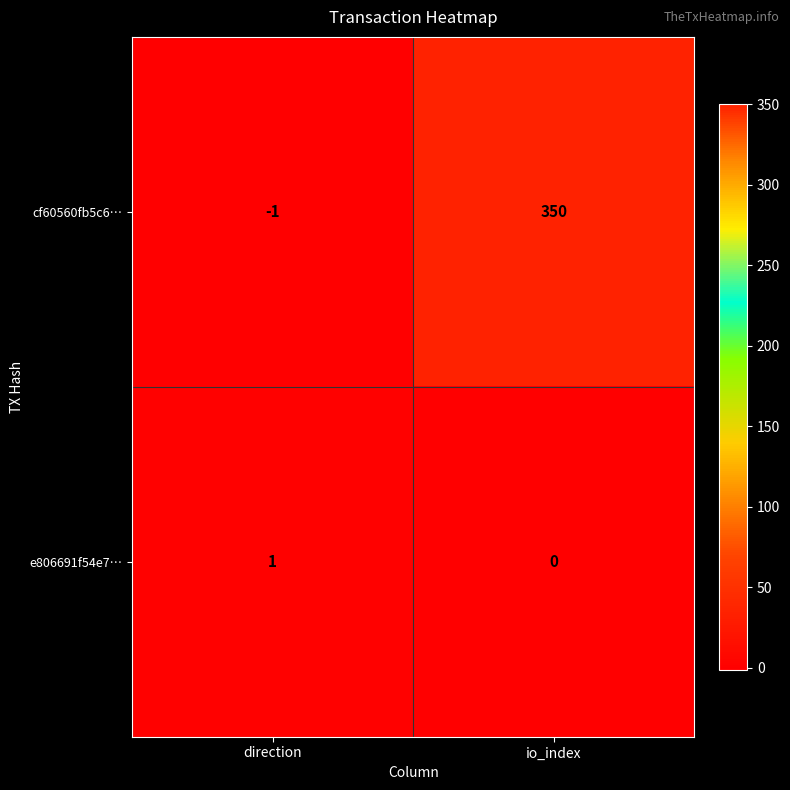

What is the difference between the cf60560fb5c6… values at io_index and direction?

351